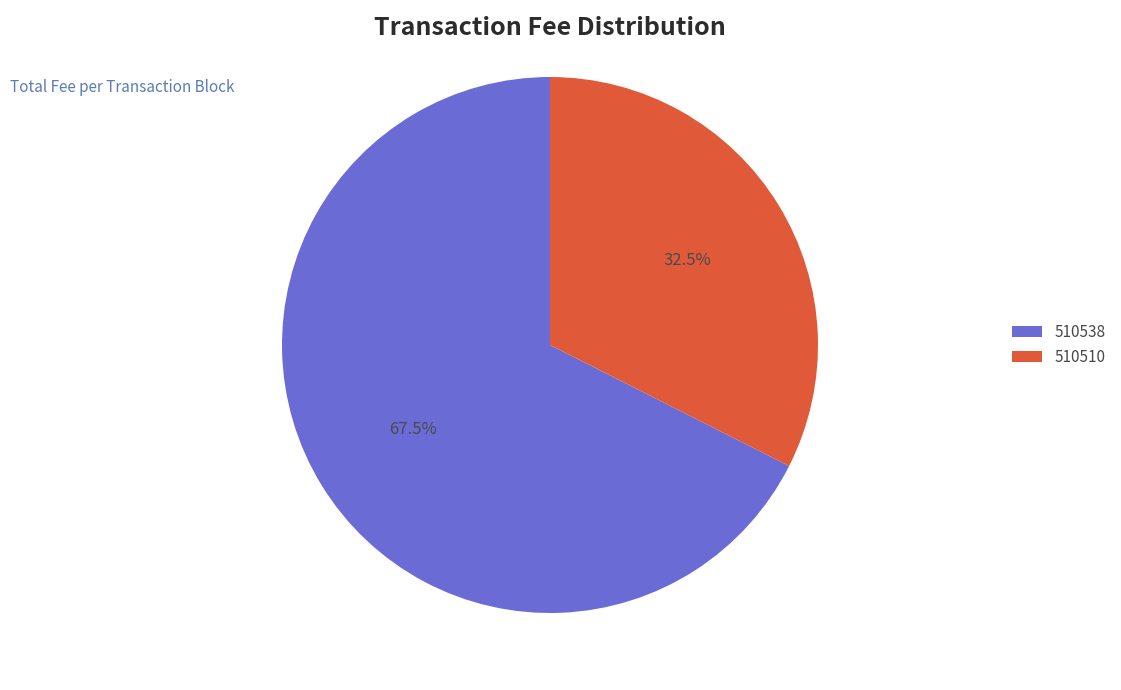

What portion of the pie excludes 510538?

32.5%